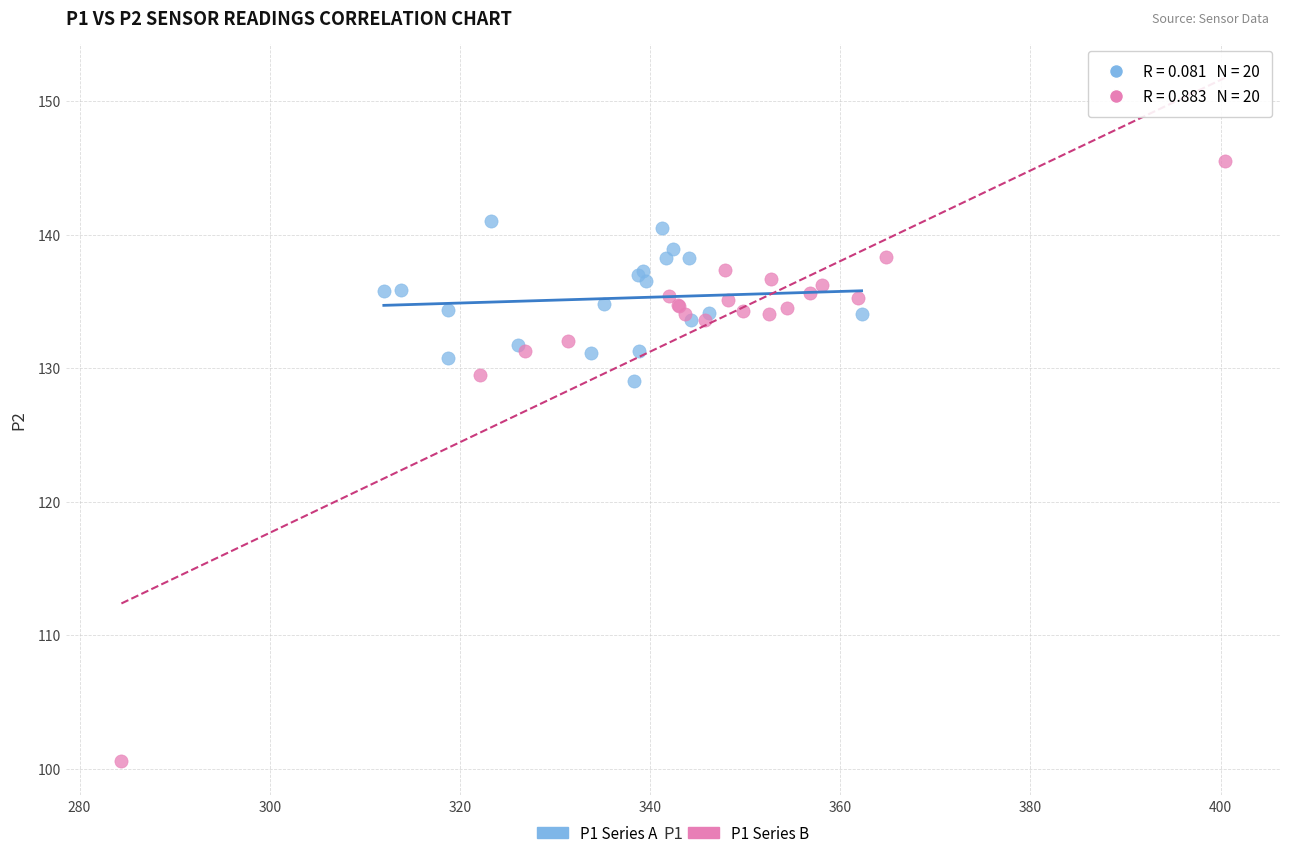

Which series reaches the minimum Y coordinate?

P1 Series B